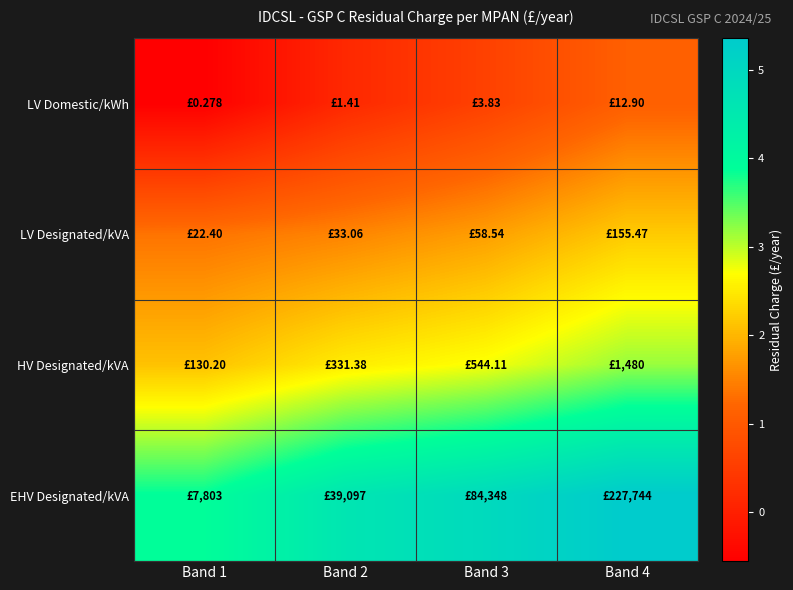

At which category is the sum across all series the highest?

Band 4